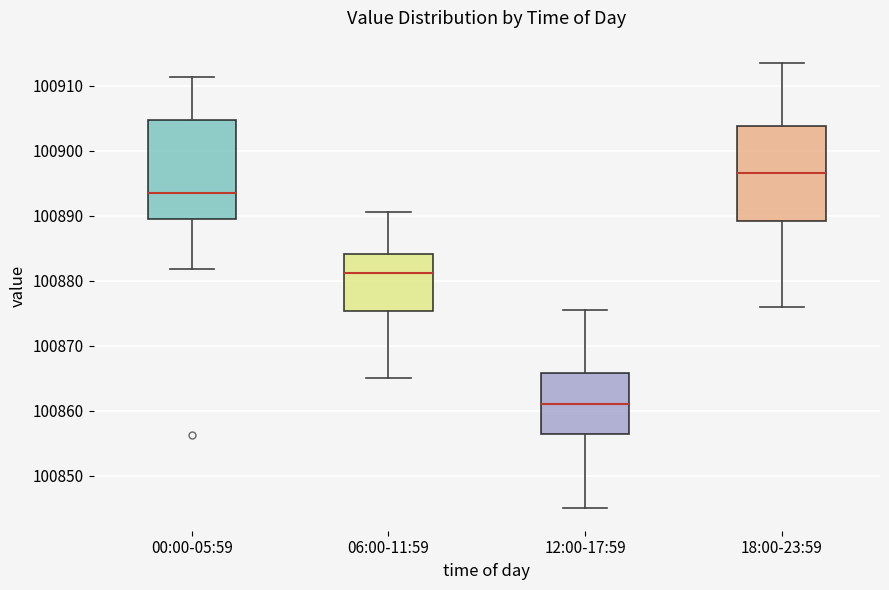

Where does the median line of the box for 00:00-05:59 sit on the y-axis? The values are not printed on the chart, so give them approximately, as read against the axis.

100893